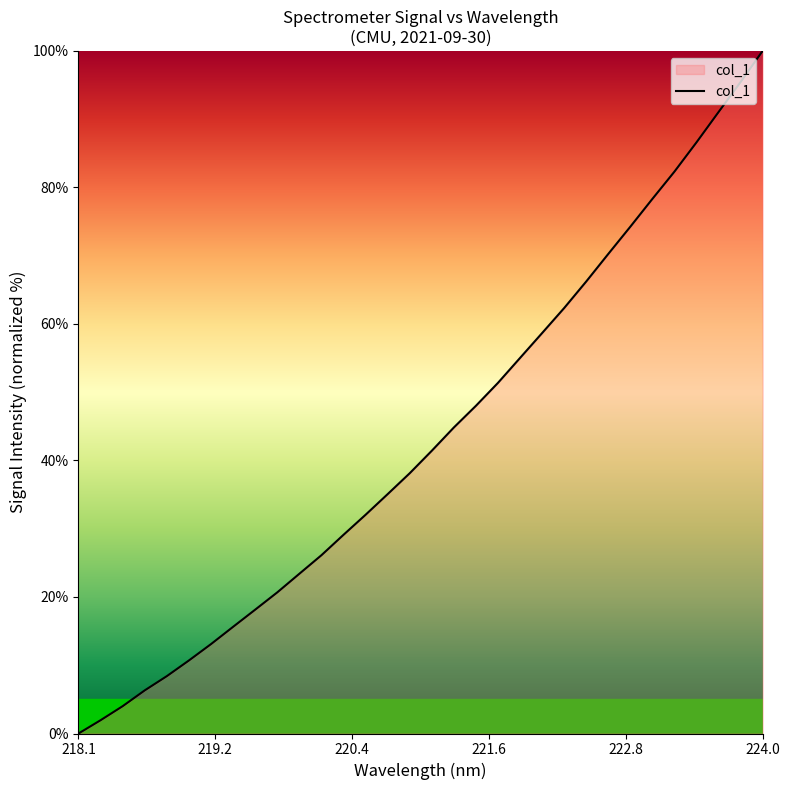

What is the difference between the maximum and minimum values?

100.0